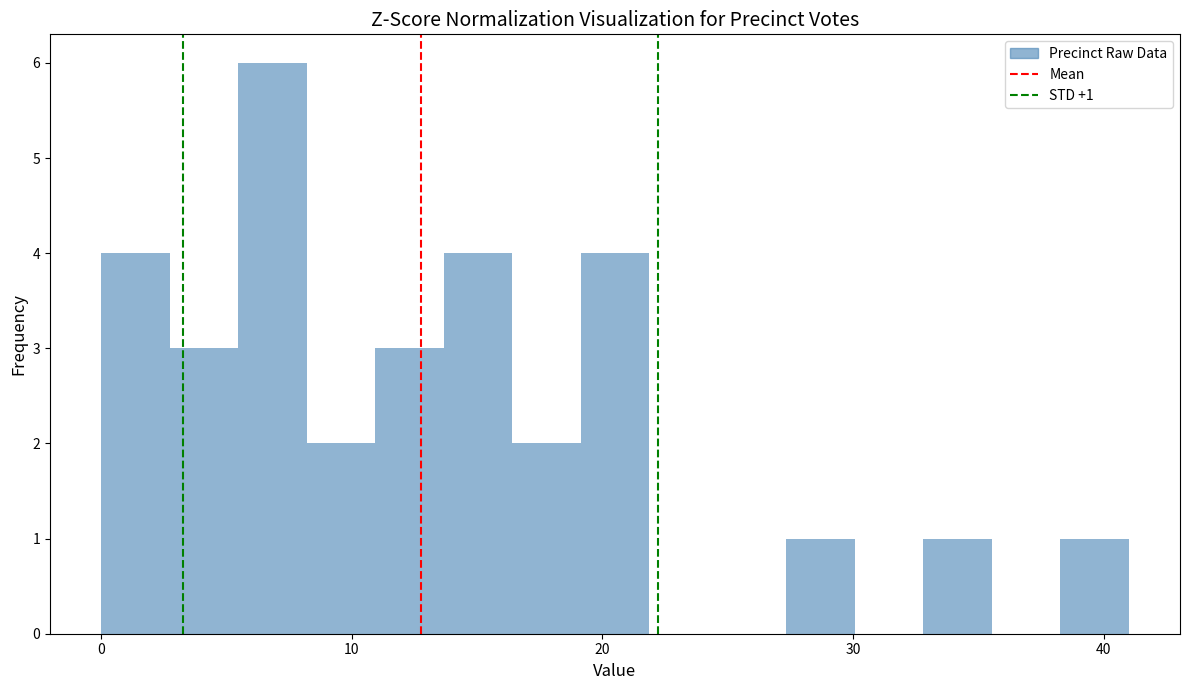

Around what value on the x-axis is the tallest bar? Give the approximate position of its centre, as read against the axis.

7